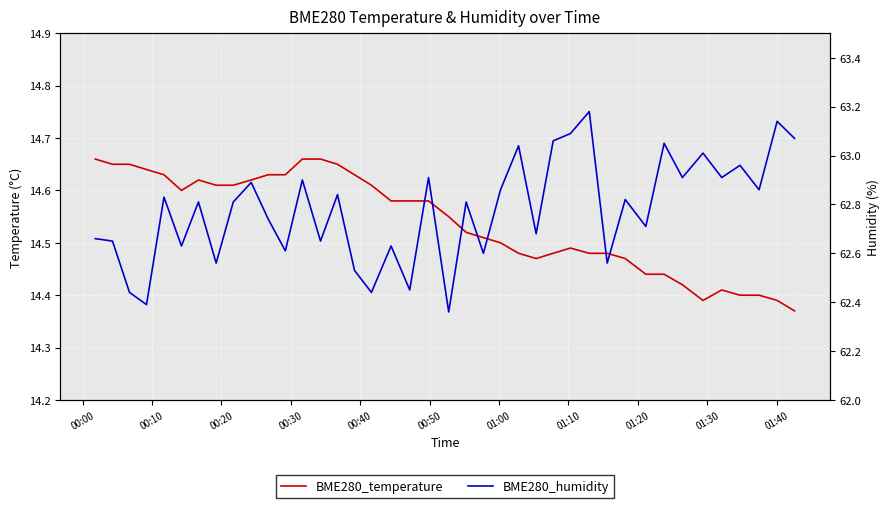

Reading right to left, list all the values displayed in this chart.

BME280_temperature: 14.4	14.4	14.4	14.4	14.4	14.4	14.4	14.4	14.4	14.5	14.5	14.5	14.5	14.5	14.5	14.5	14.5	14.5	14.5	14.6	14.6	14.6	14.6	14.6	14.6	14.7	14.7	14.7	14.6	14.6	14.6	14.6	14.6	14.6	14.6	14.6	14.6	14.7	14.7	14.7
BME280_humidity: 63.1	63.1	62.9	63.0	62.9	63.0	62.9	63.0	62.7	62.8	62.6	63.2	63.1	63.1	62.7	63.0	62.9	62.6	62.8	62.4	62.9	62.5	62.6	62.4	62.5	62.8	62.6	62.9	62.6	62.7	62.9	62.8	62.6	62.8	62.6	62.8	62.4	62.4	62.6	62.7